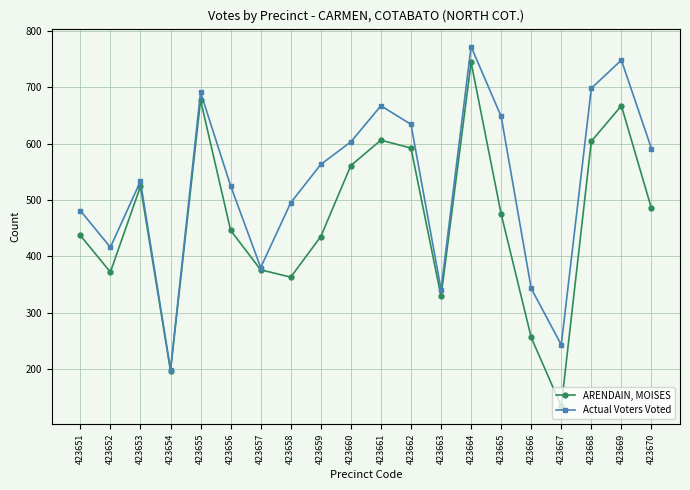

Which series changed the most between 423660 and 423670?

ARENDAIN, MOISES